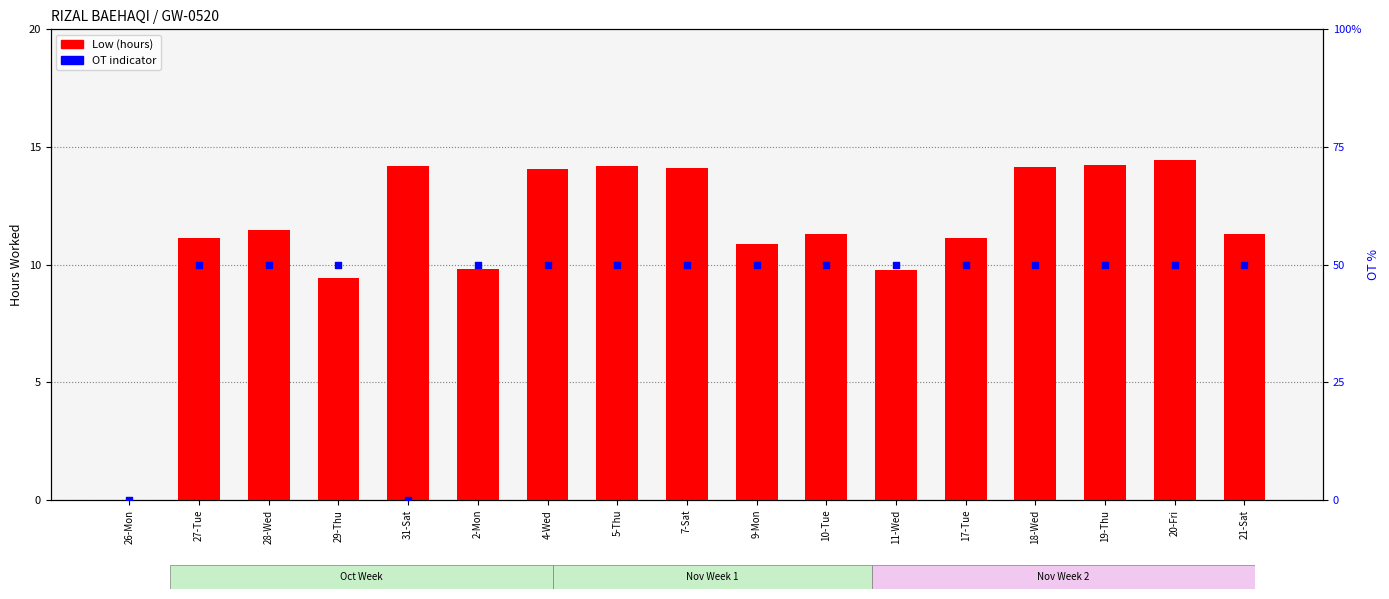

What are all the series names shown in the legend?

Low (hours), OT indicator